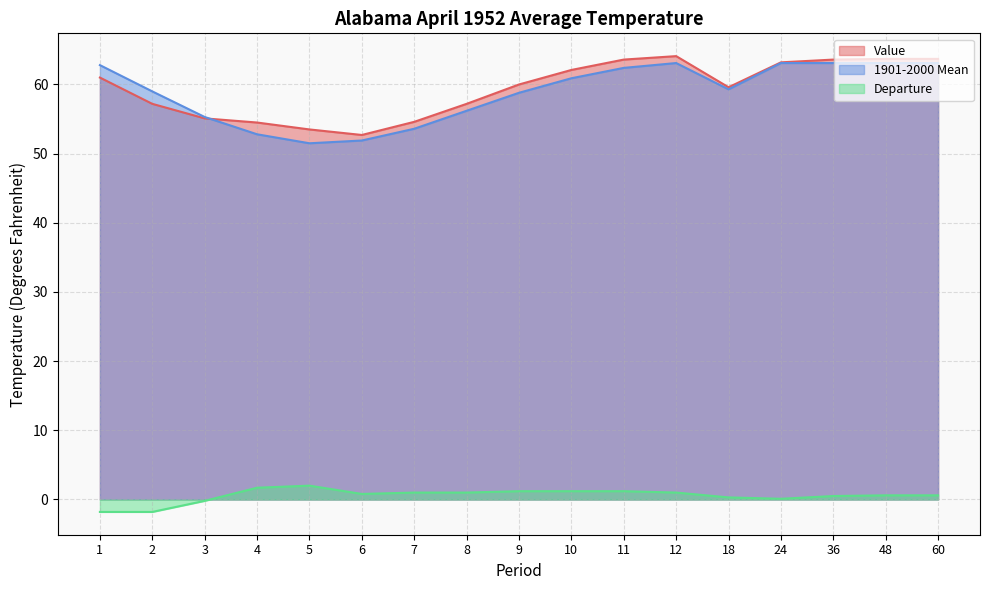

Which series has the largest range (max minus min)?

1901-2000 Mean